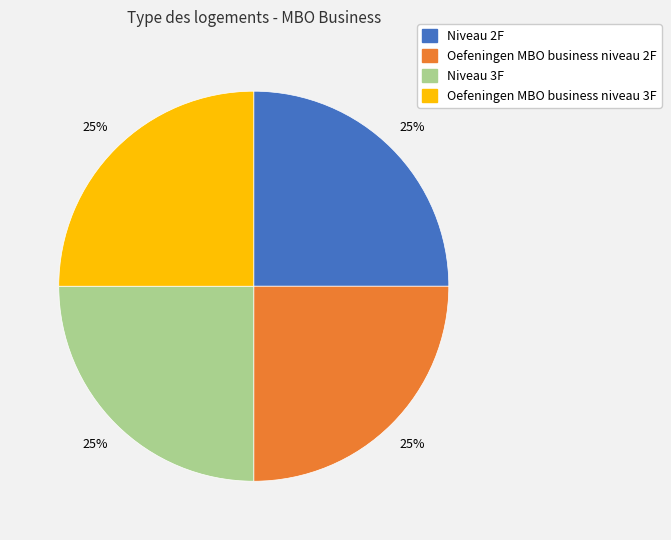

Is there any slice that represents more than half of the pie?

No